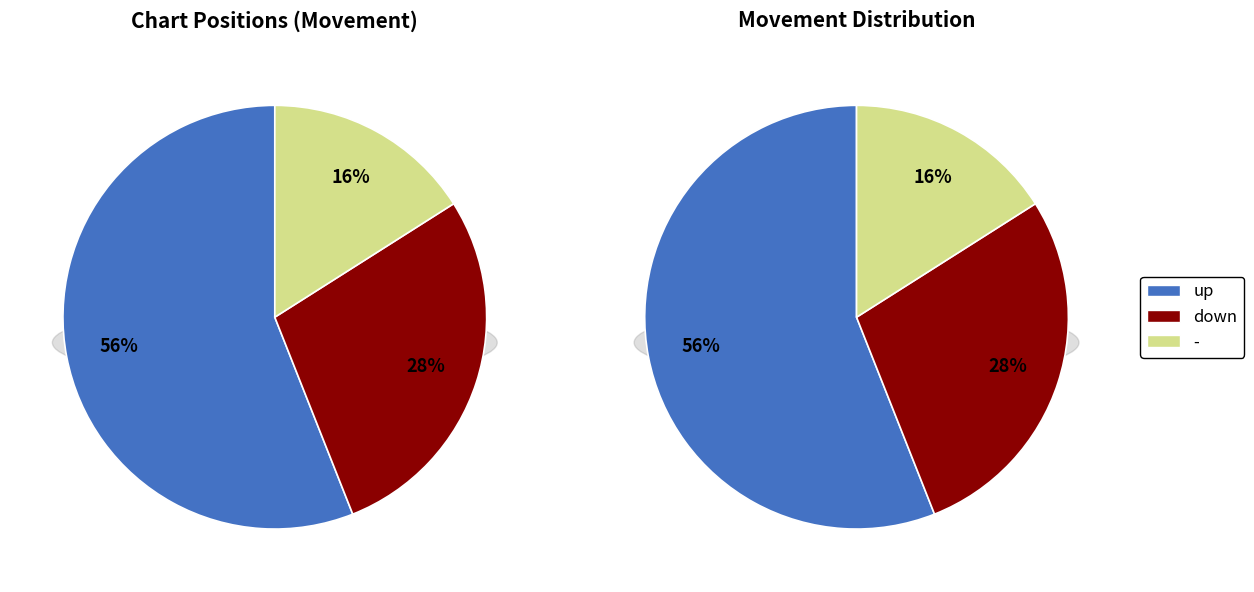

Rank the categories by value from lowest to highest.

-, down, up